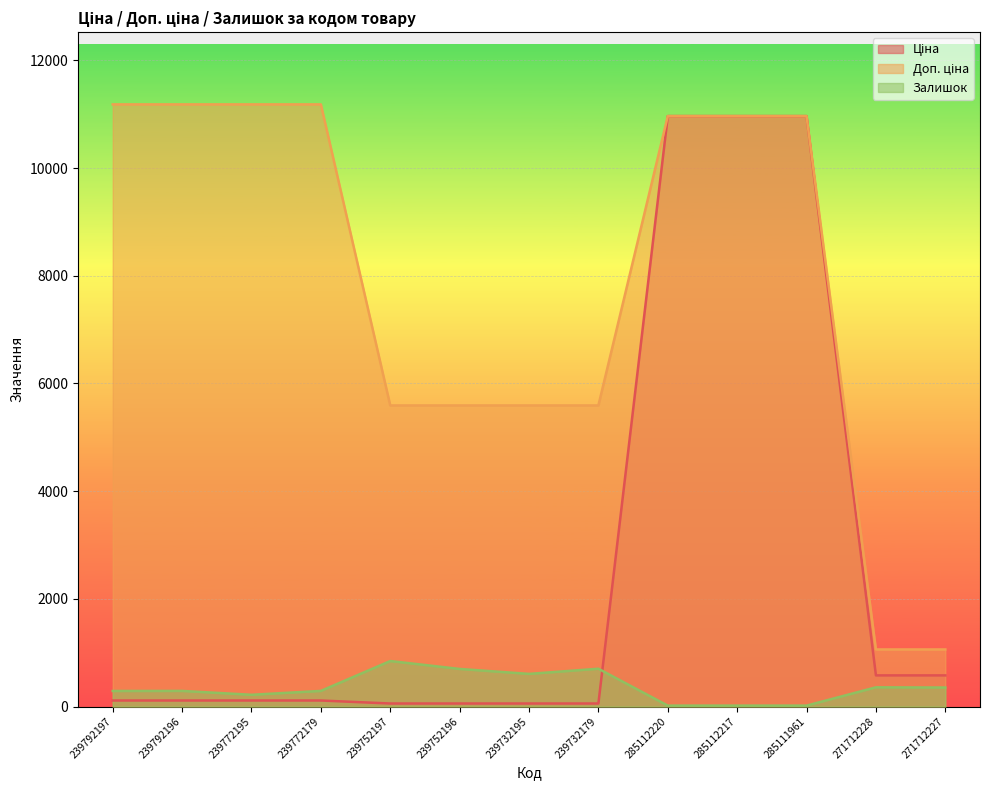

Between 271712228 and 285111961, which is larger?

285111961